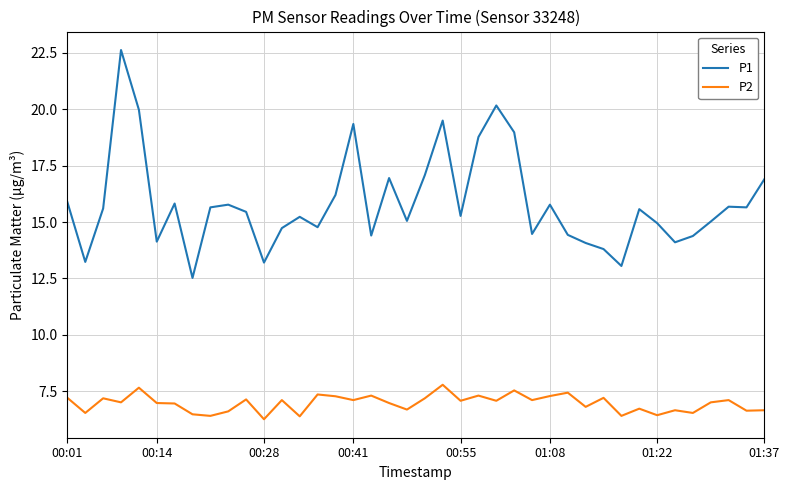

Rank the series by their maximum value, from highest to lowest.

P1, P2